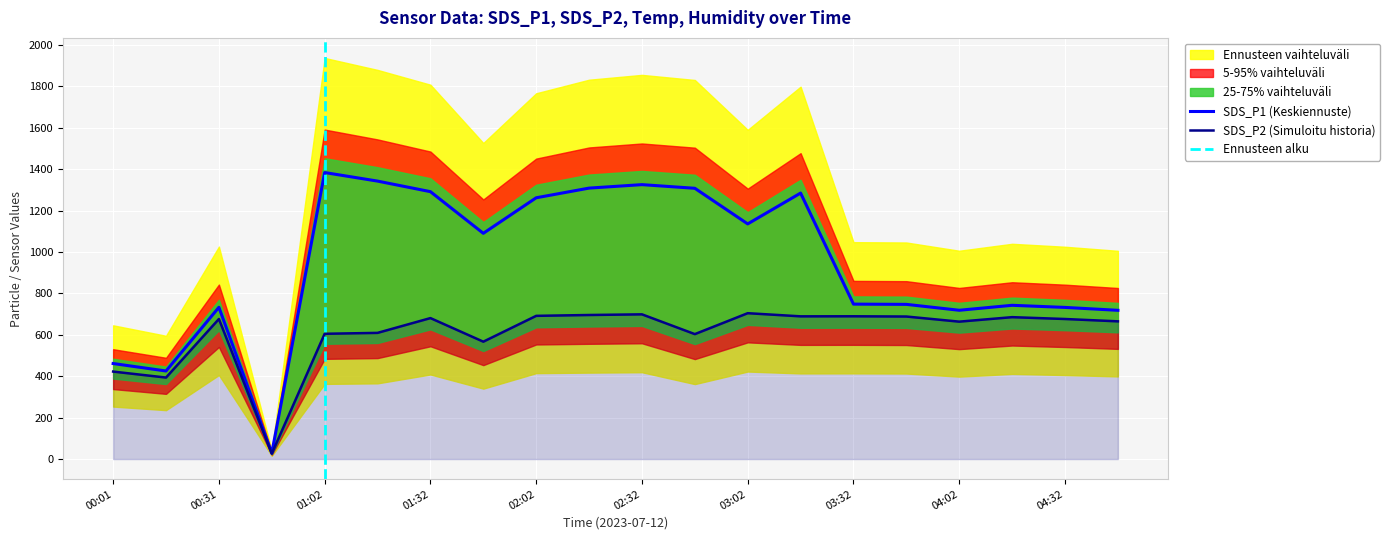

True or false: SDS_P1 and SDS_P2 cross at least once.

False